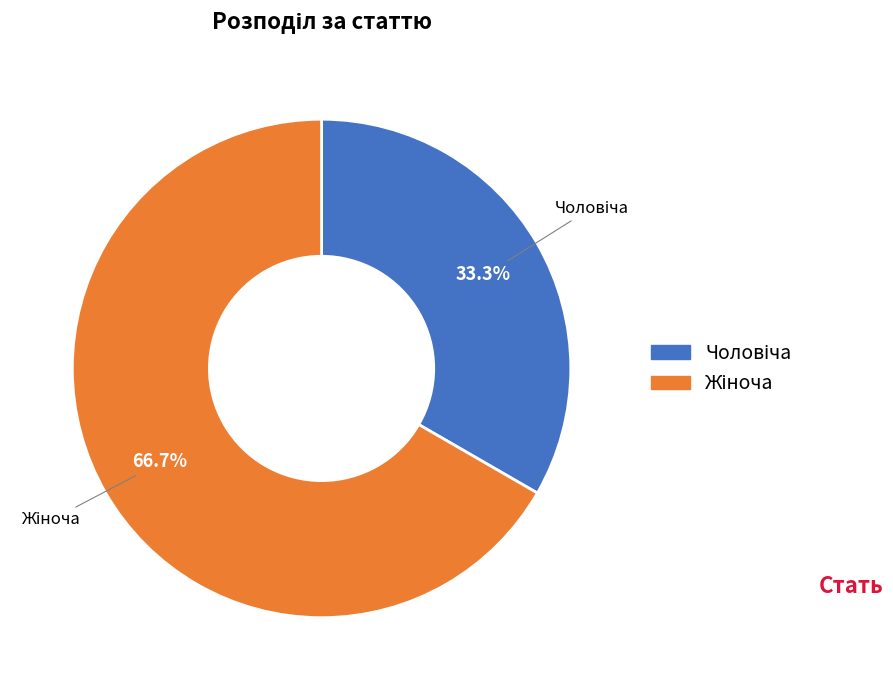

How many segments does this pie chart have?

2